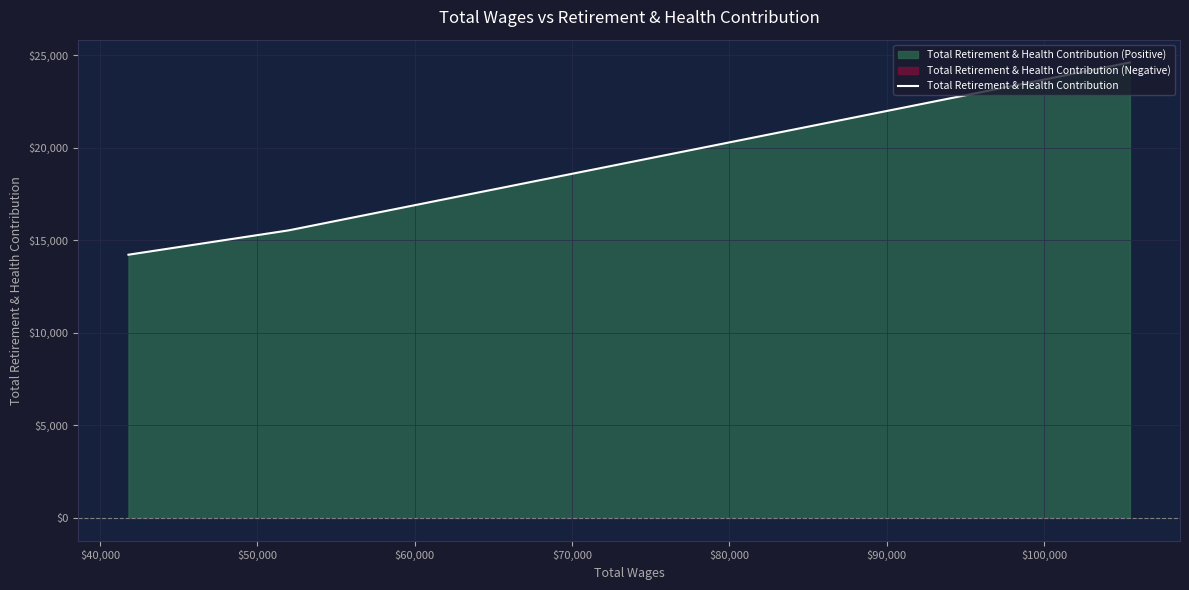

What is the smallest value displayed?

14216